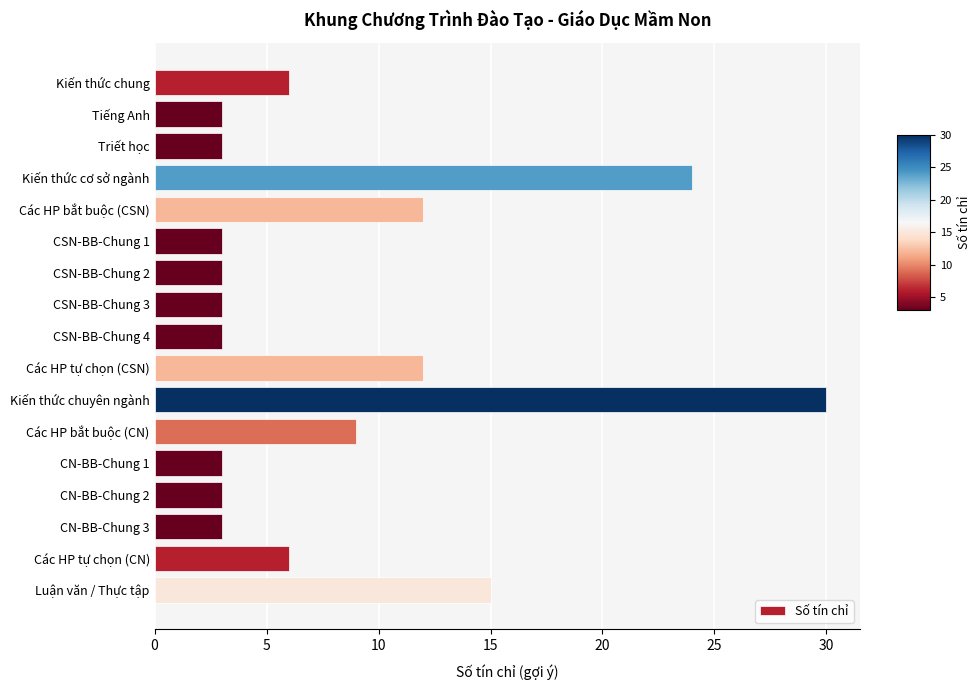

How many values are between 3 and 12?

14